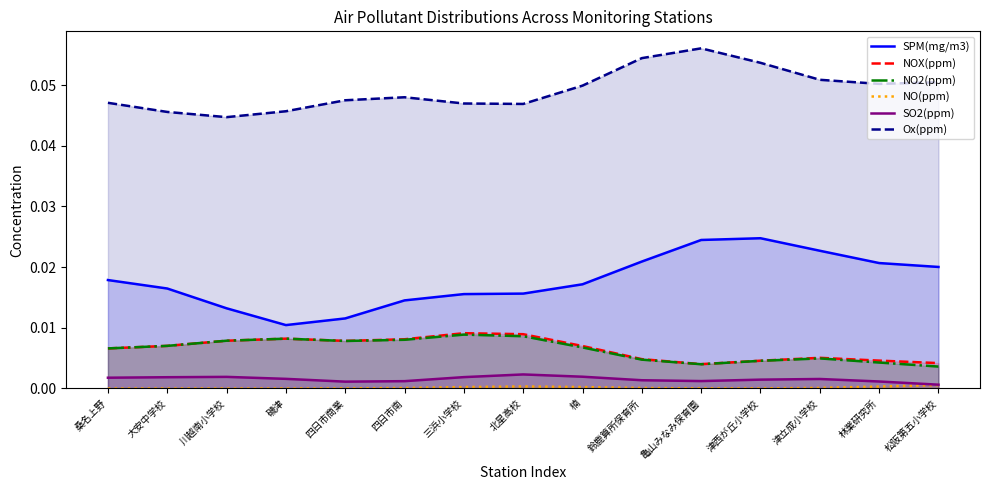

How many Ox(ppm) values are between 0 and 1?

15